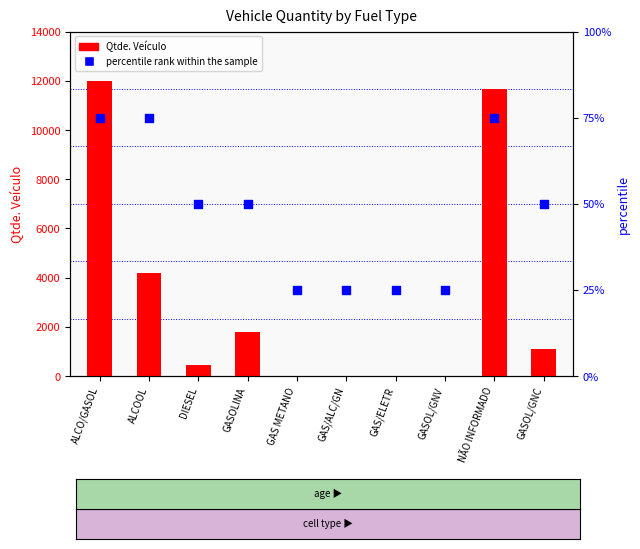

Which series contains the highest Y value?

Qtde. Veículo